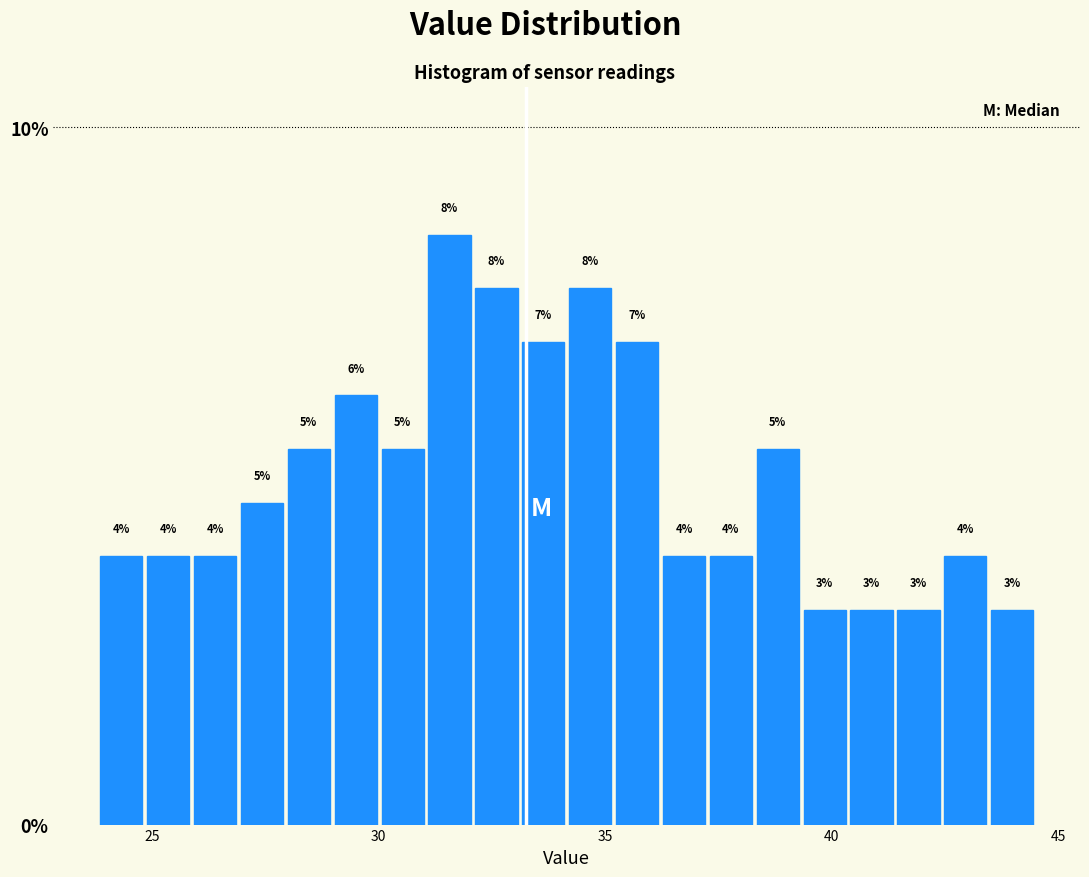

Read against the x-axis, roughly where is the centre of the tallest bar?

31.5